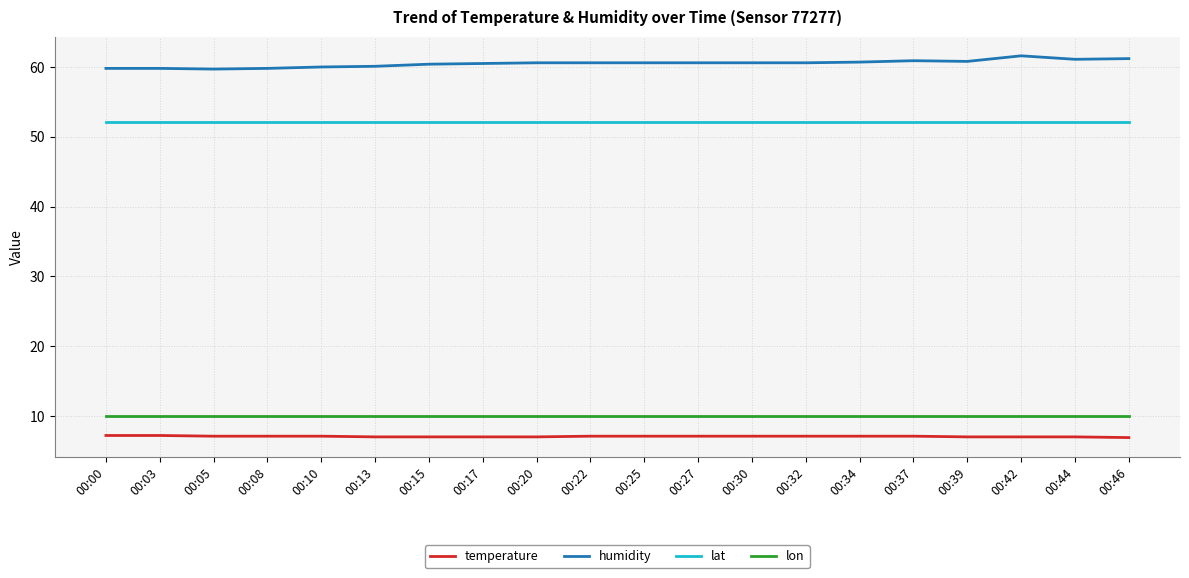

Is it true that humidity equals 60.9 at 00:37?

True